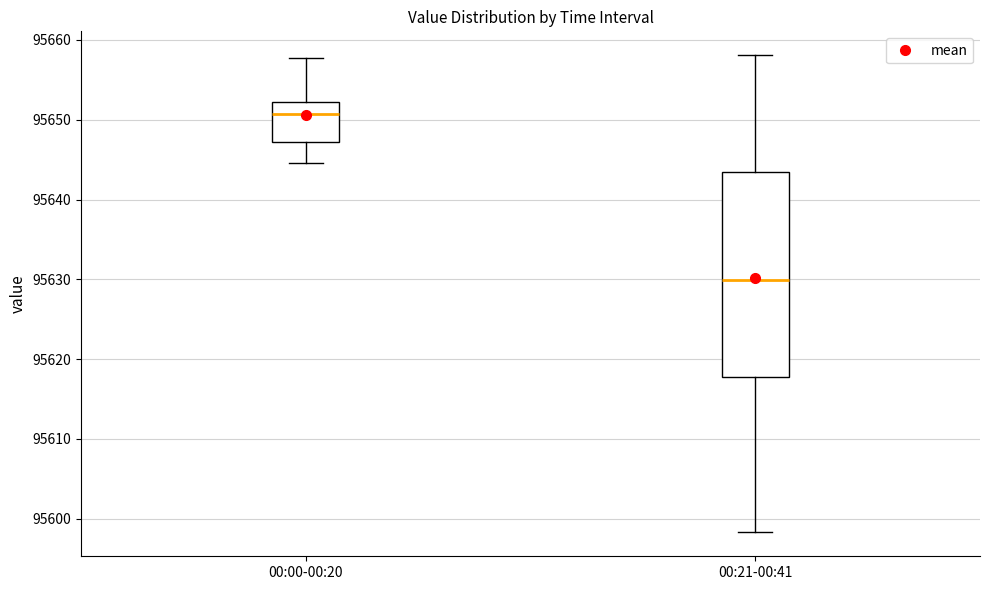

Comparing the boxes themselves (not the whiskers), which one is the tallest?

00:21-00:41